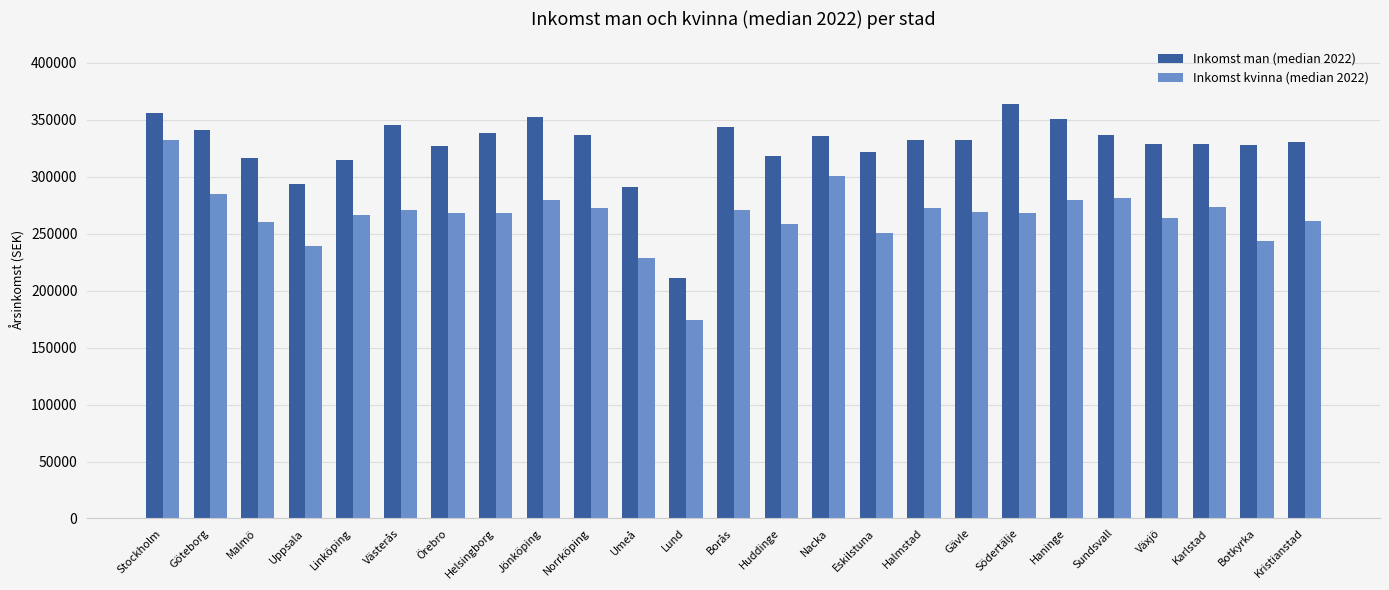

What is the greatest value displayed?

364100